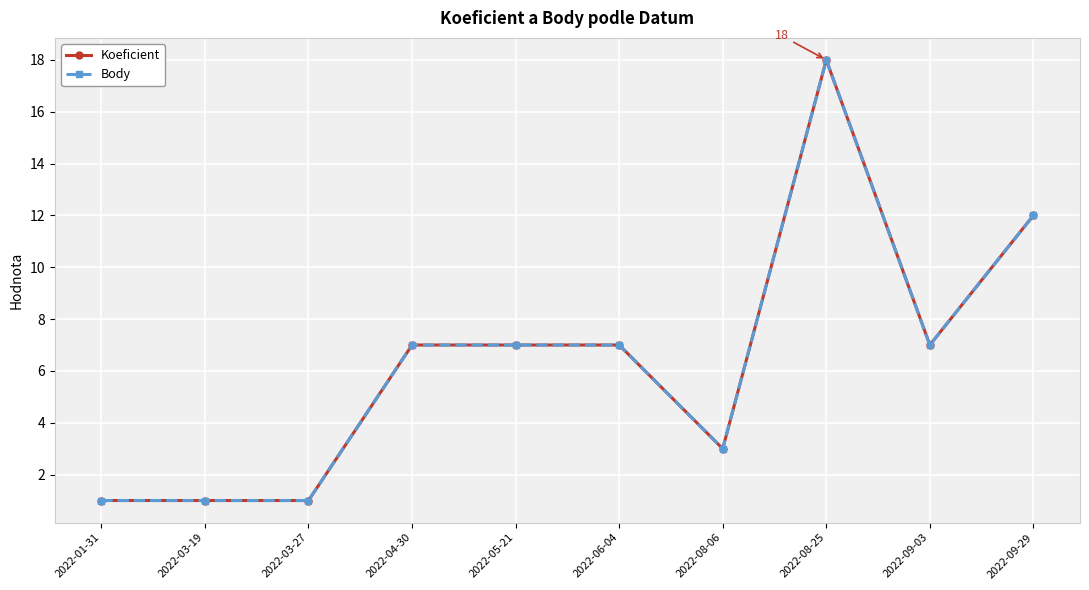

Is this an area chart (filled region under the line)?

No